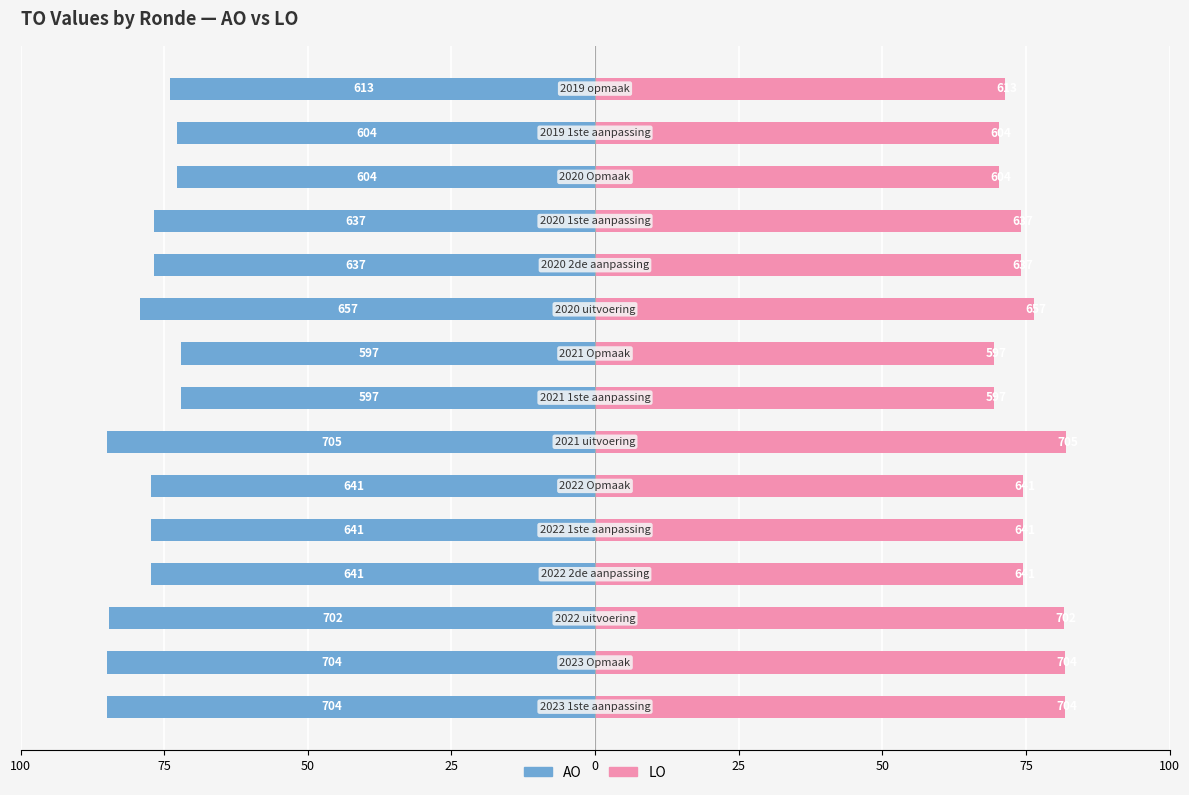

Rank the series by their average value, from lowest to highest.

AO, LO